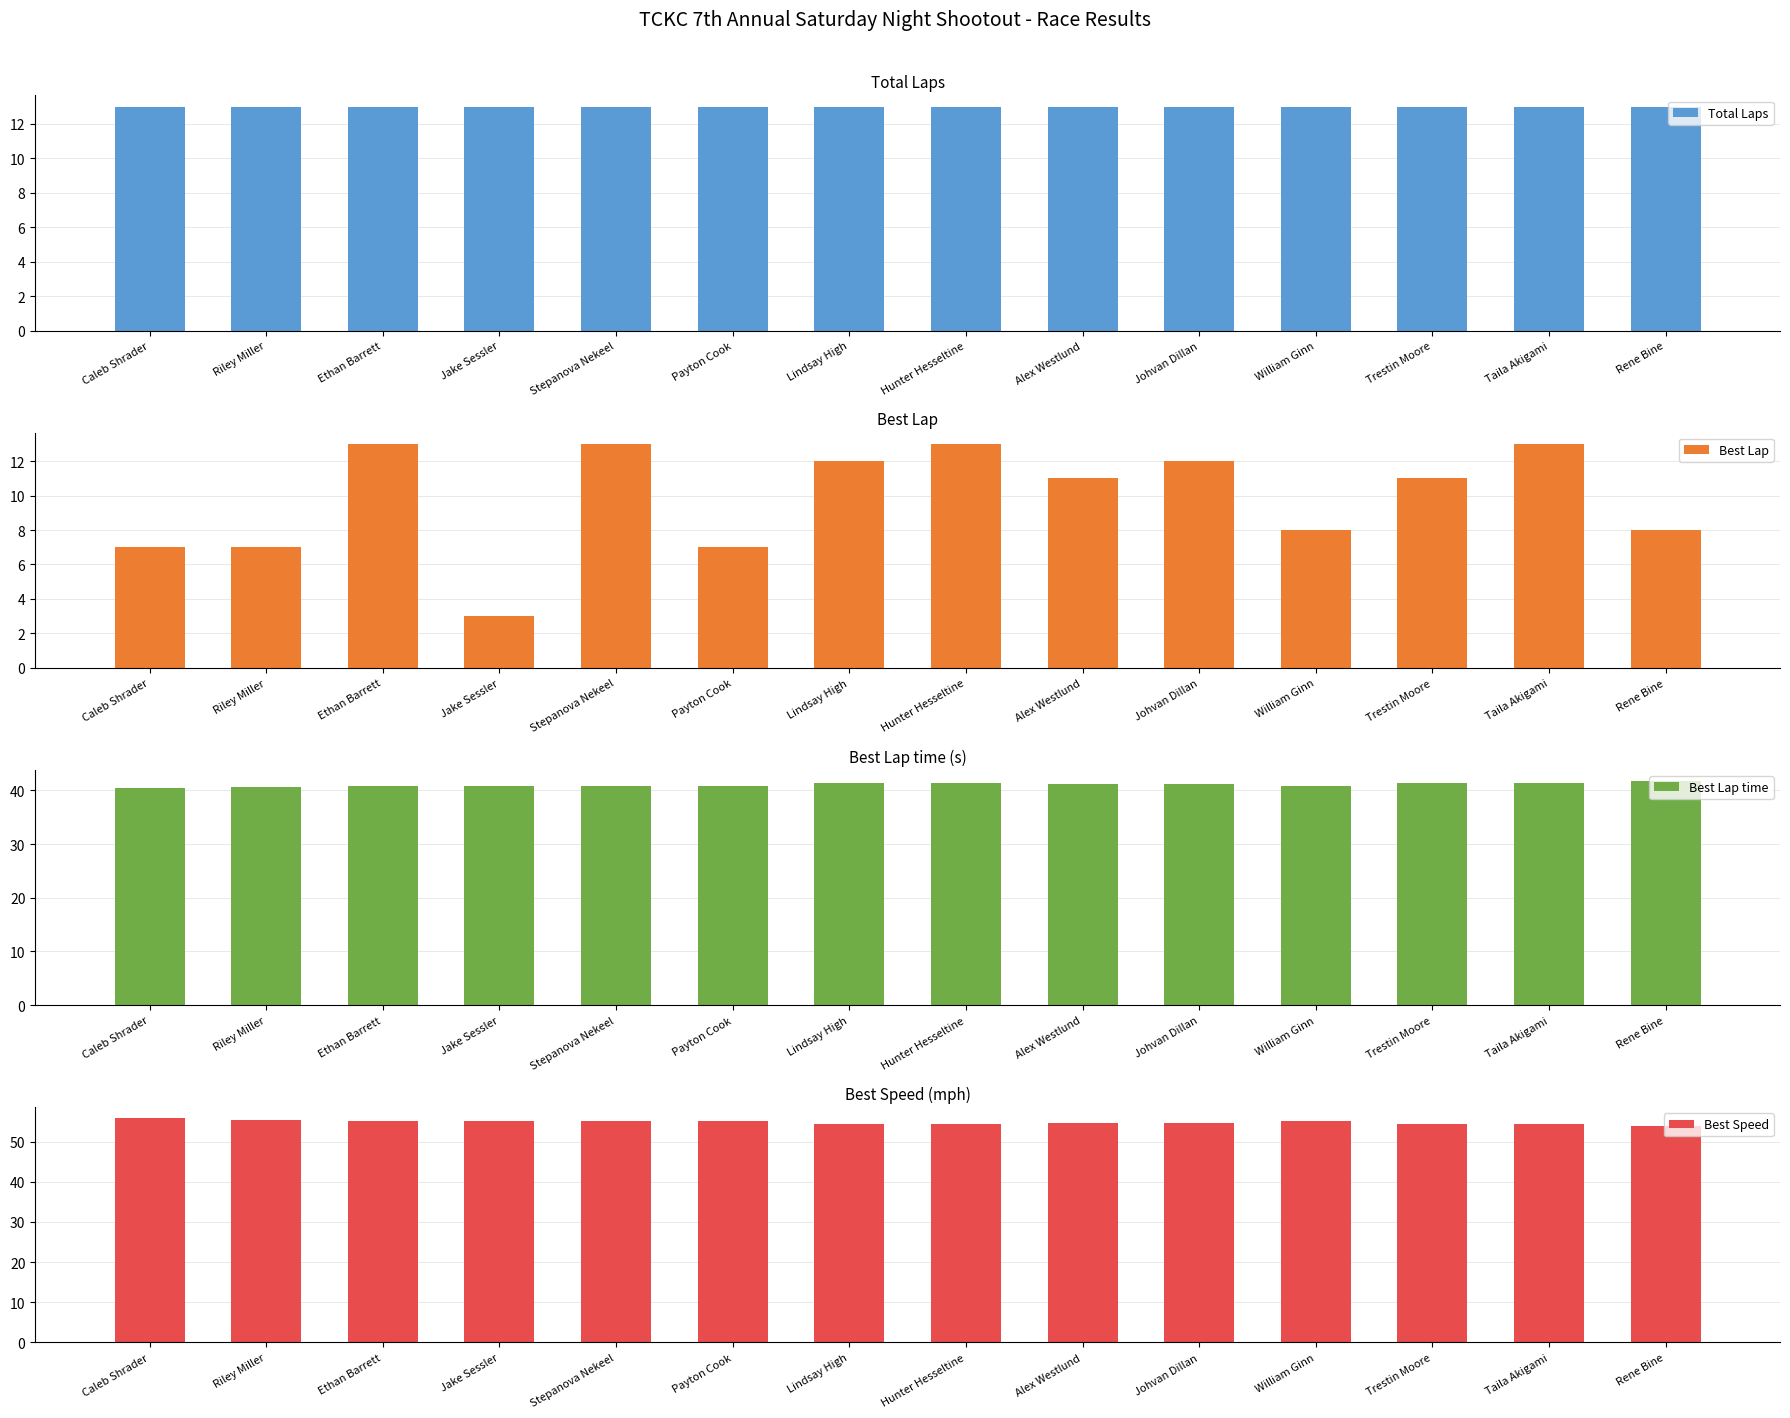

The value of Best Speed at Hunter Hesseltine is 76.8. True or false?

False